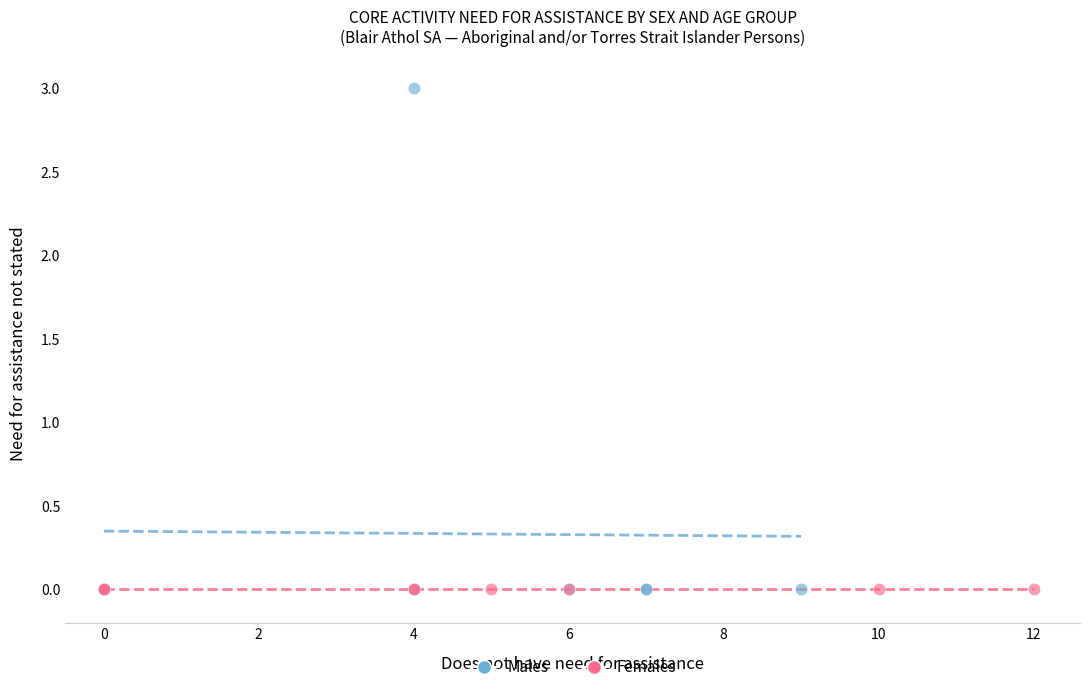

What are all the series names shown in the legend?

Males, Females